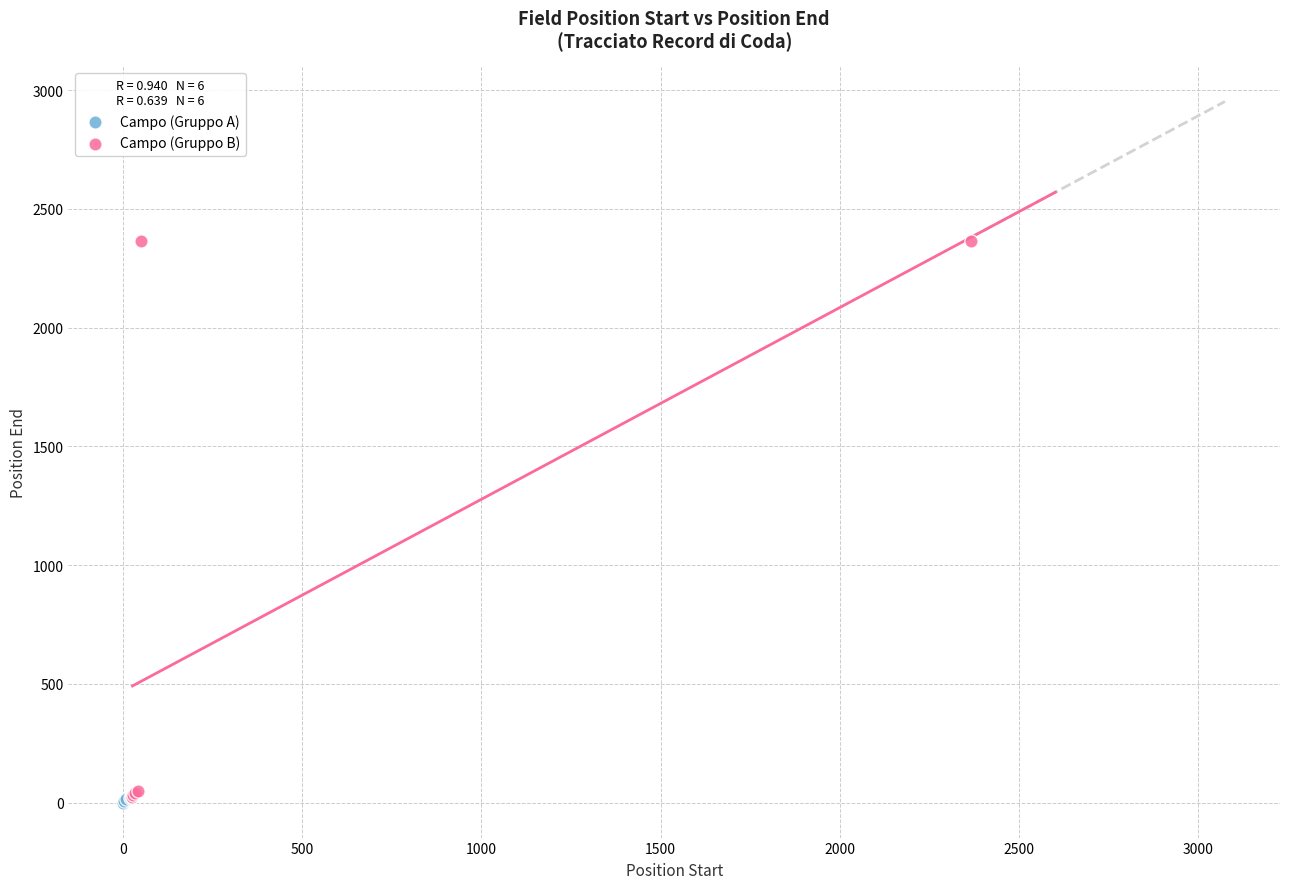

Which series reaches the maximum Y coordinate?

Campo (Gruppo B)